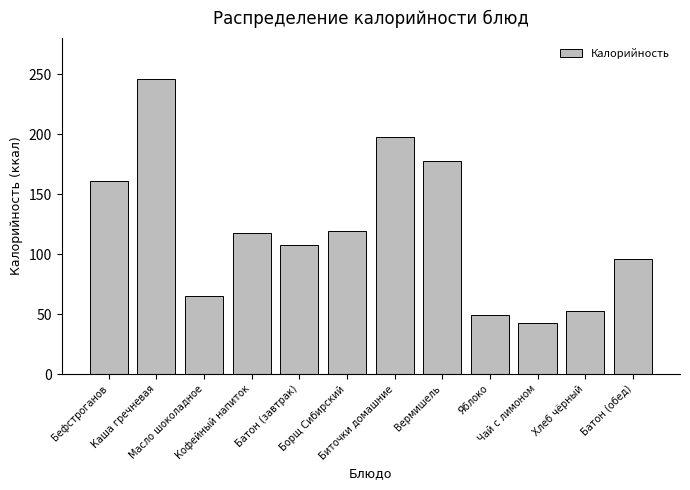

What is the average value?

120